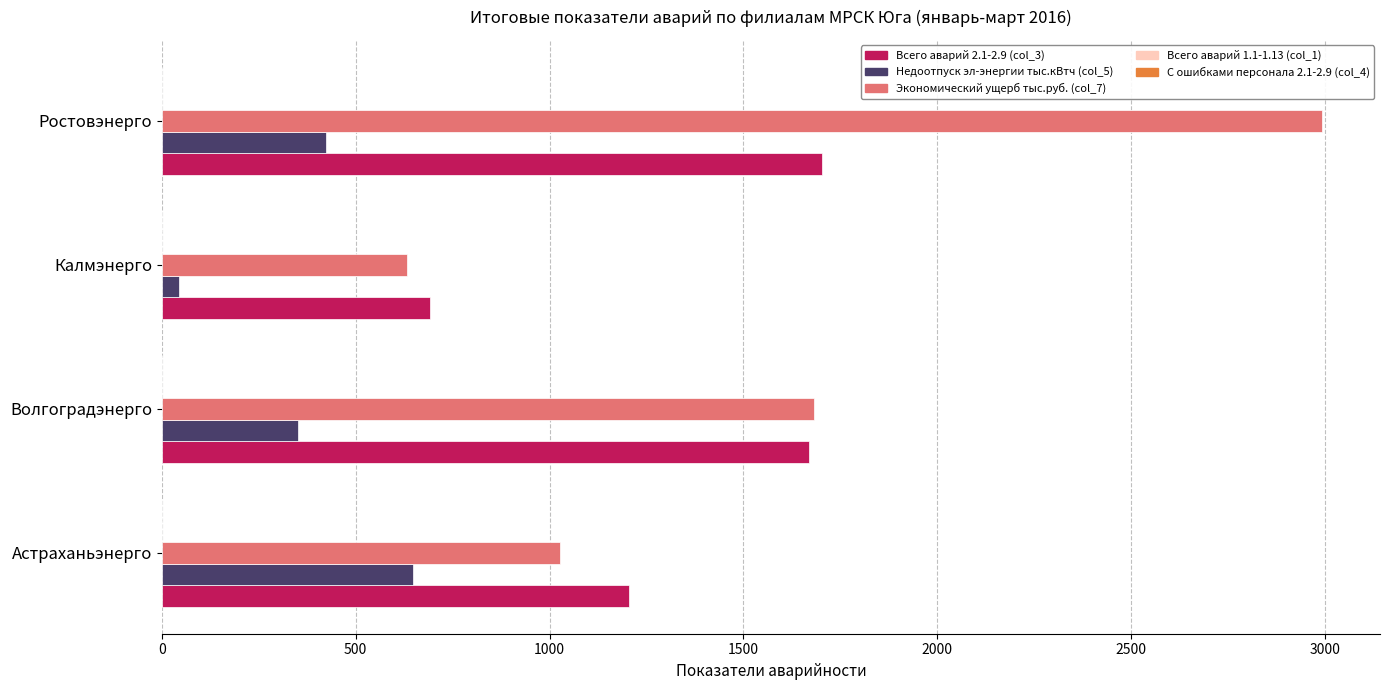

Is it true that Экономический ущерб тыс.руб. (col_7) equals 1682.1 at Волгоградэнерго?

True